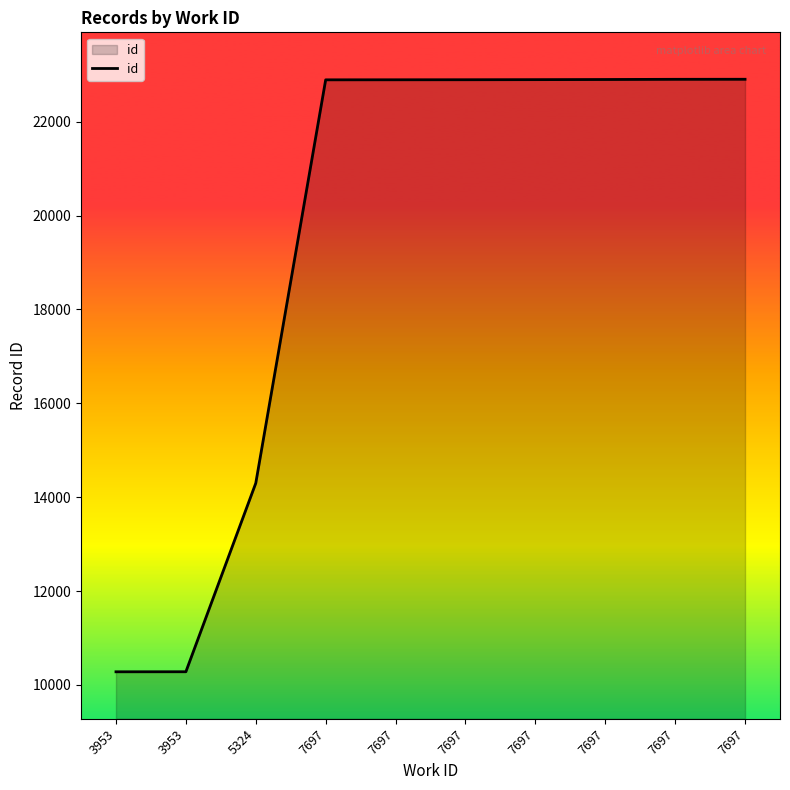

Where does the data first go above 22894?

7697